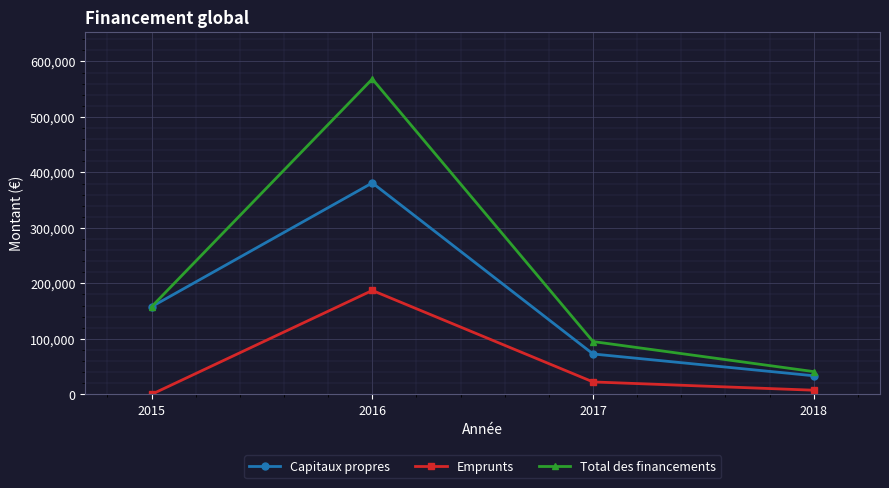

True or false: Capitaux propres and Emprunts cross at least once.

False